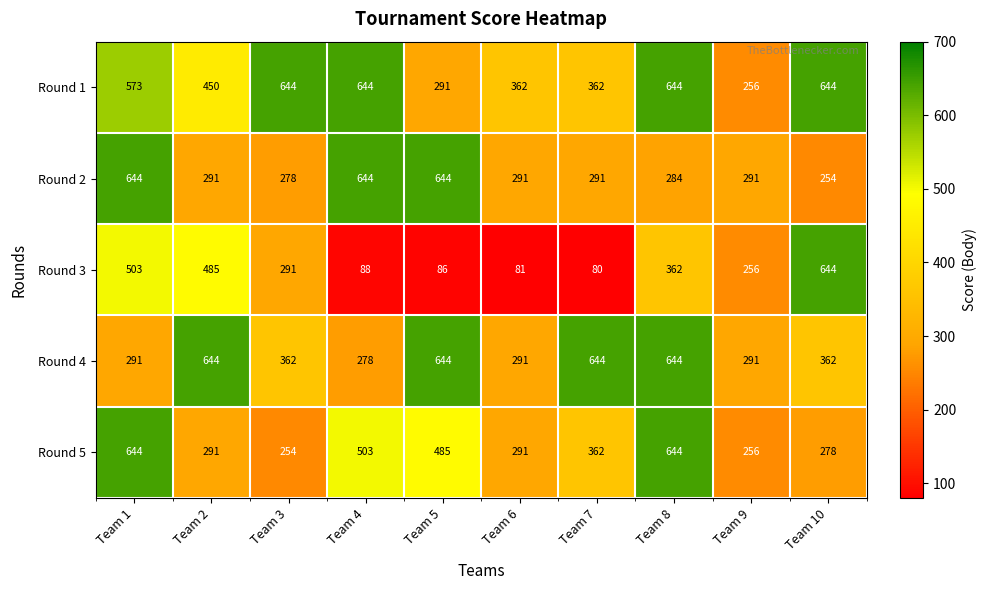

Is it true that Round 2 equals 291 at Team 7?

True